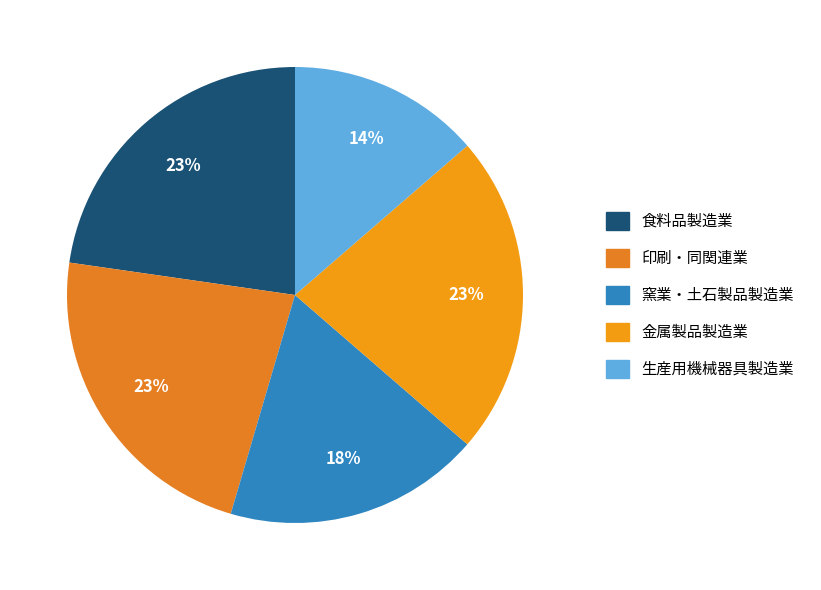

Which category has the smallest portion of the pie?

生産用機械器具製造業